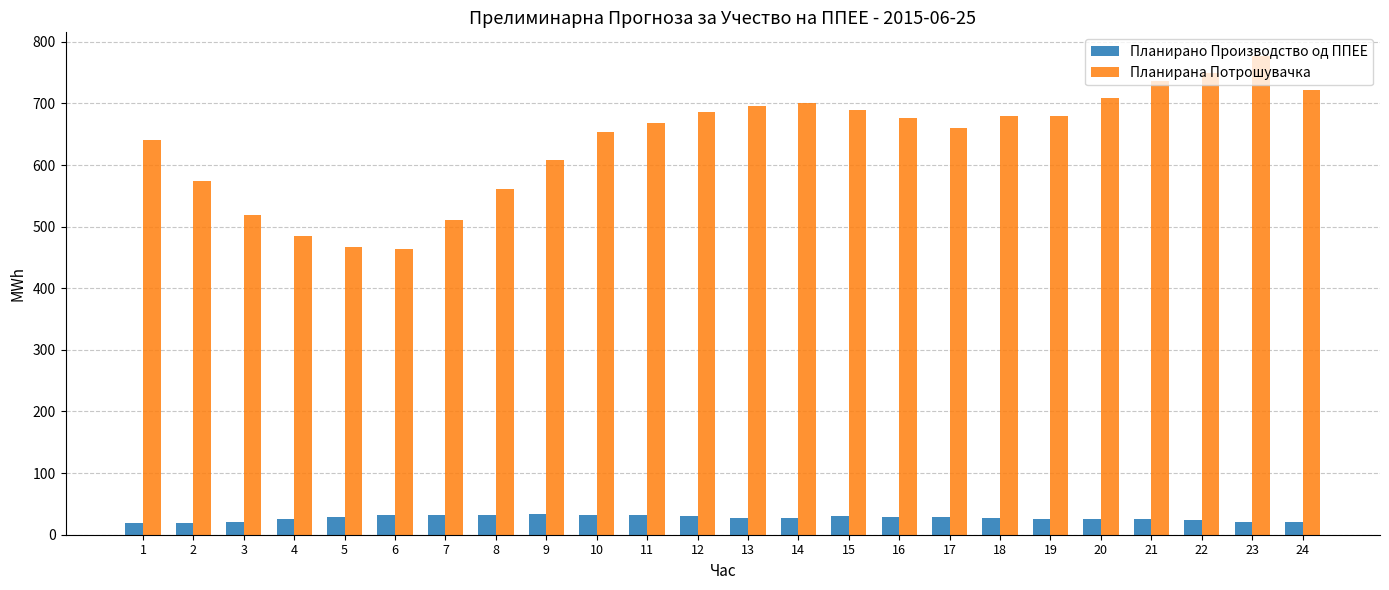

True or false: Планирана Потрошувачка has a value of 164.6 at 12.

False